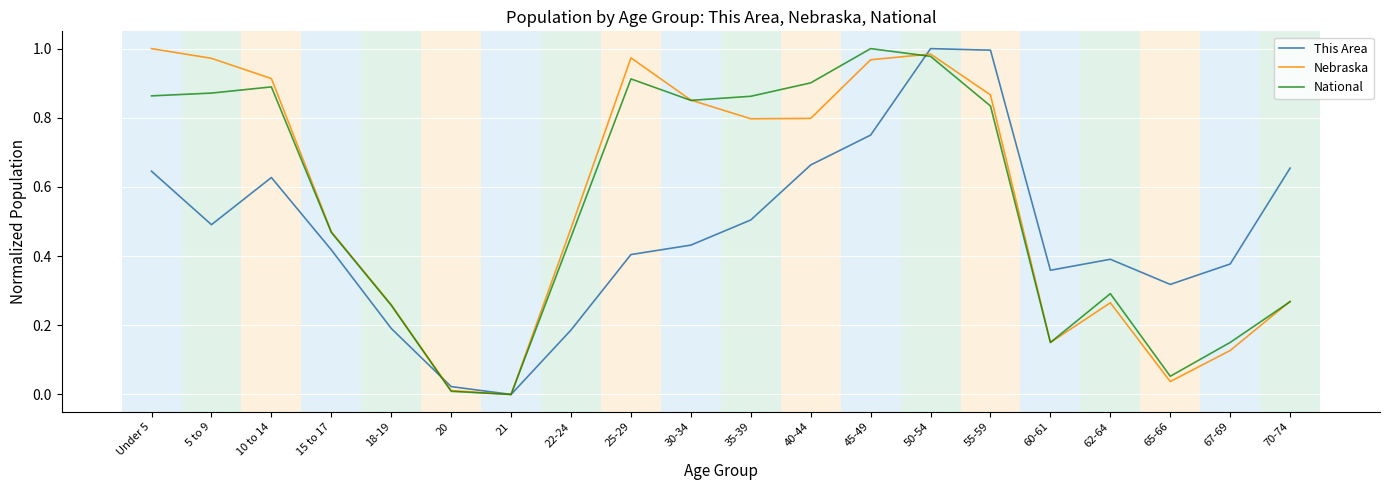

How many values in National are above zero?

19